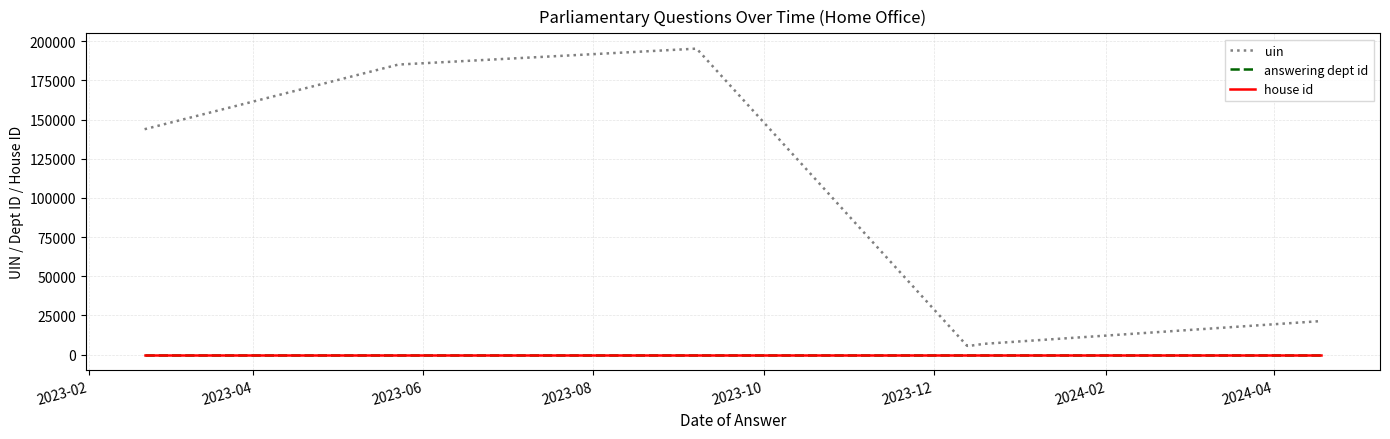

Which series has the widest spread of values?

uin